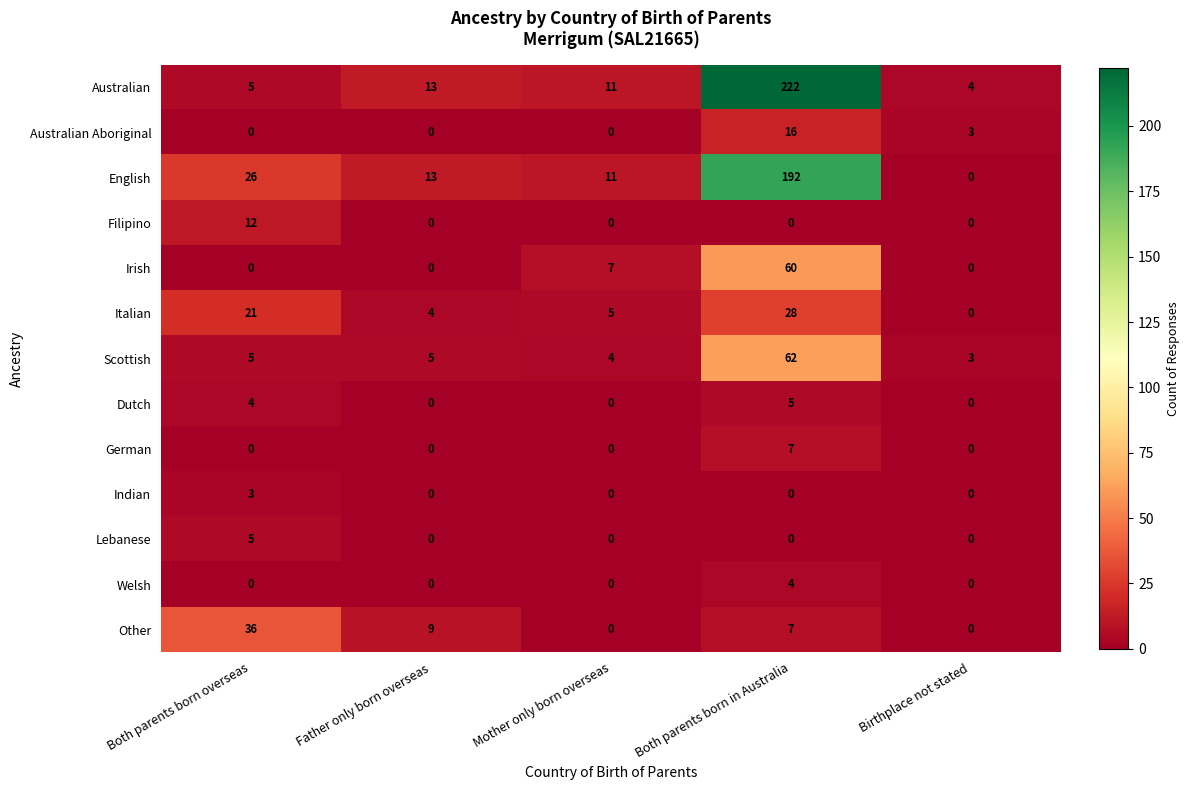

How many data points does each series have?

5